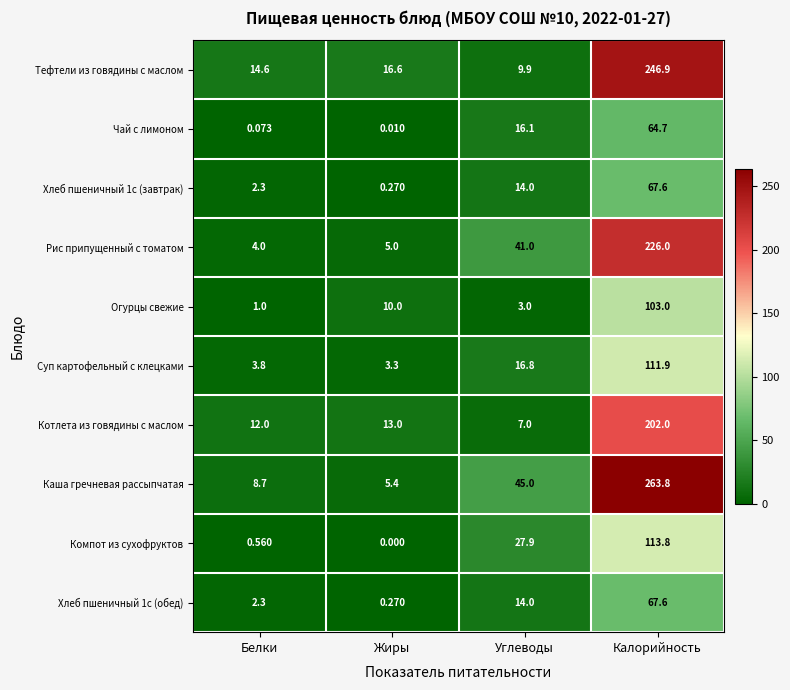

Where is Каша гречневая рассыпчатая nearest to the value 134?

Углеводы